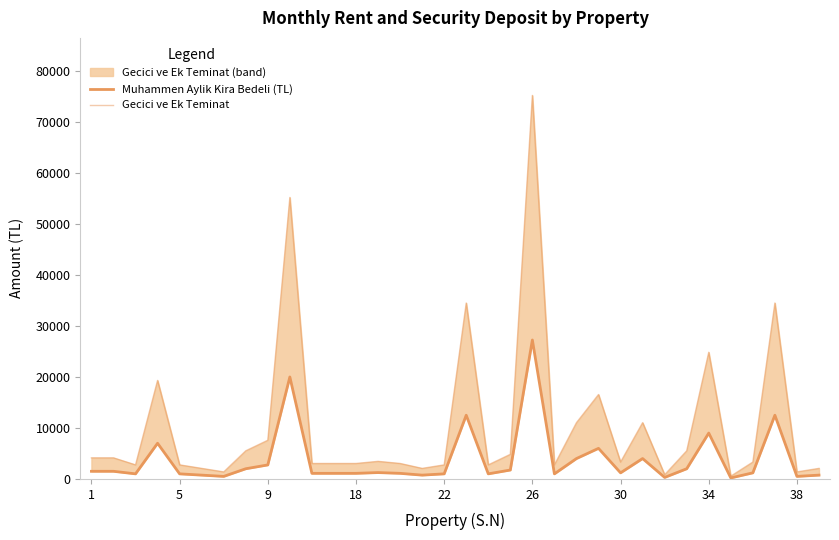

In Gecici ve Ek Teminat, how many points are lower than both neighbors (excluding endpoints)?

9